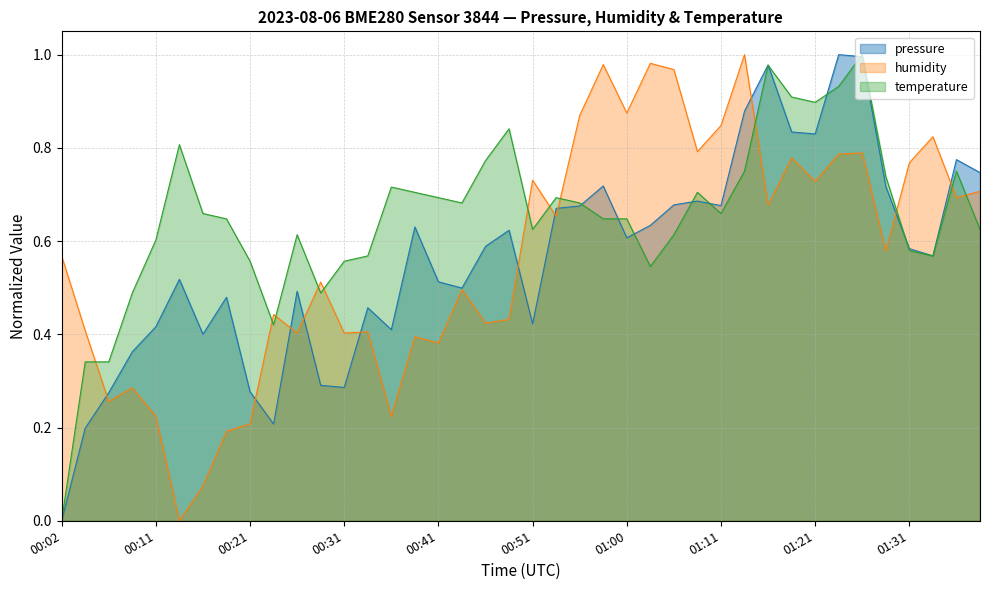

What are all the series names shown in the legend?

pressure, humidity, temperature